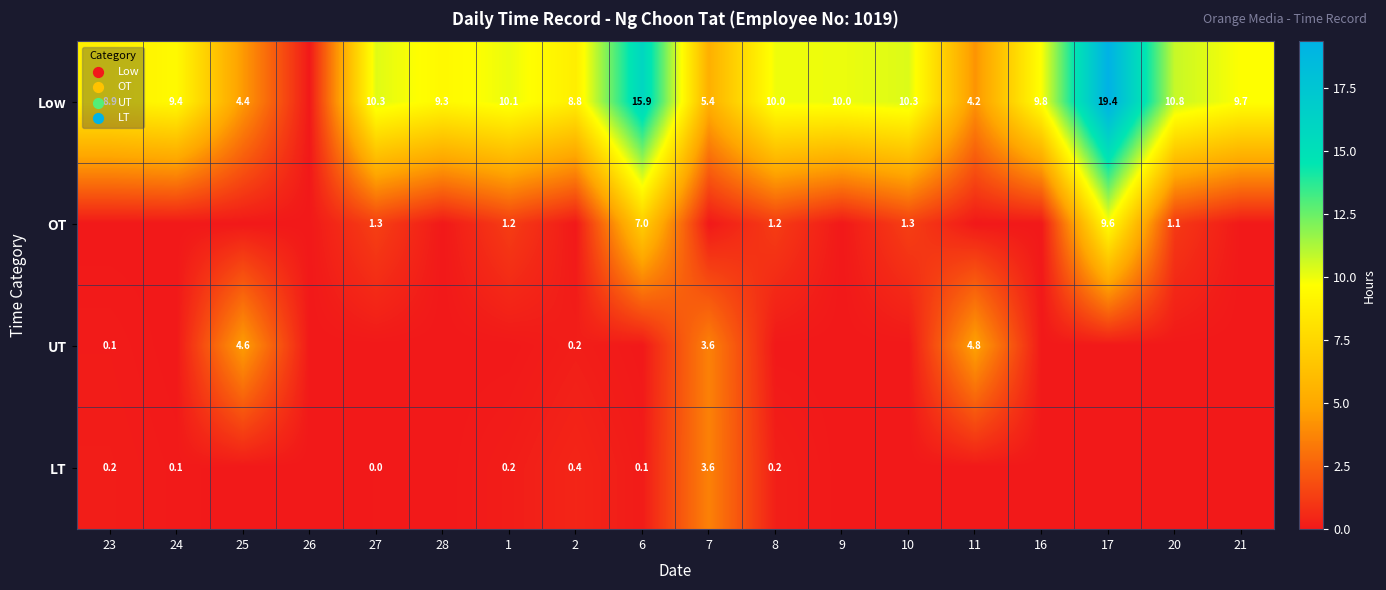

At which category does the chart reach its minimum across all series?

26